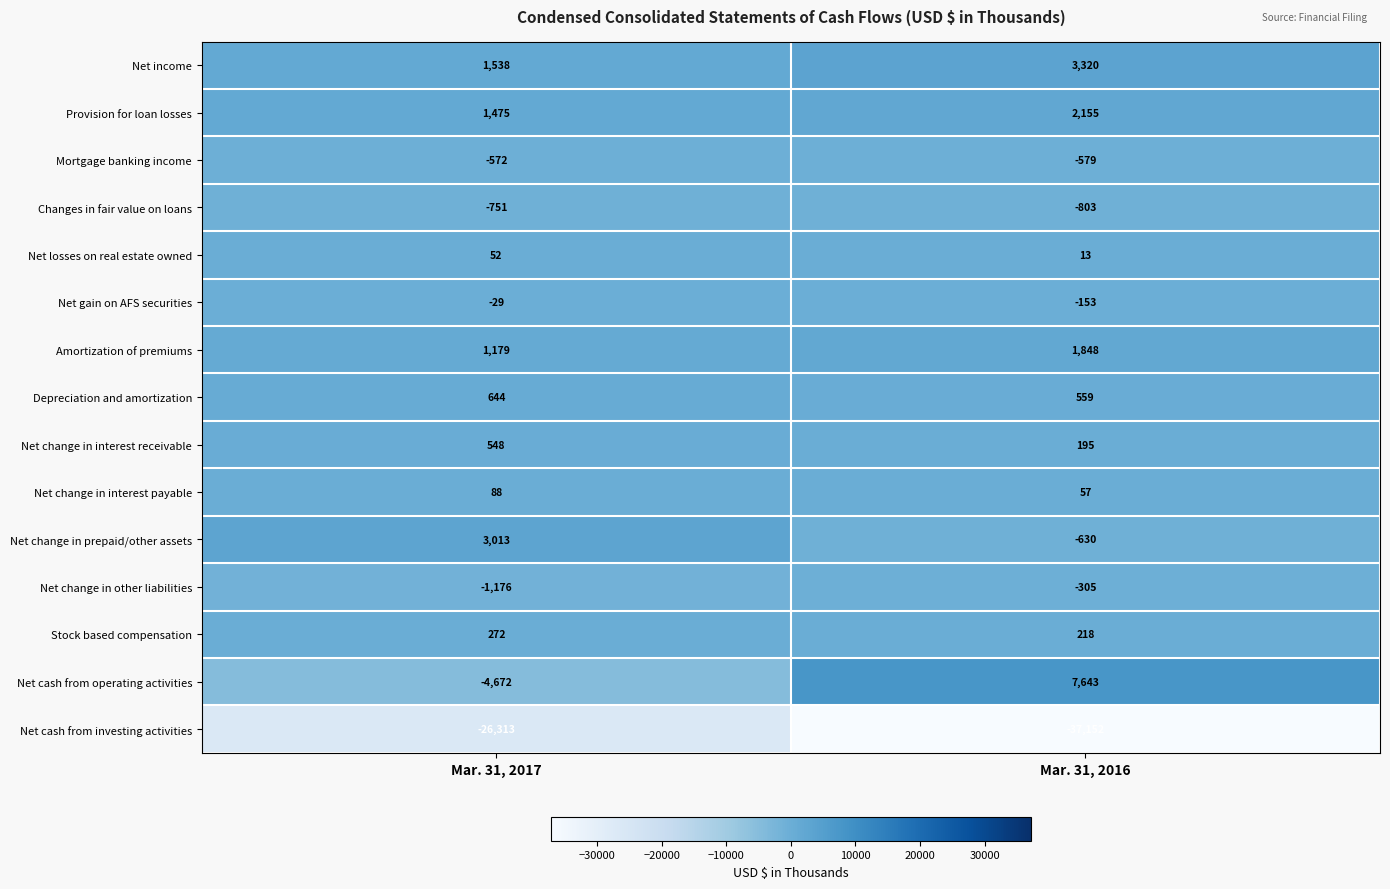

How many series are shown in this chart?

15